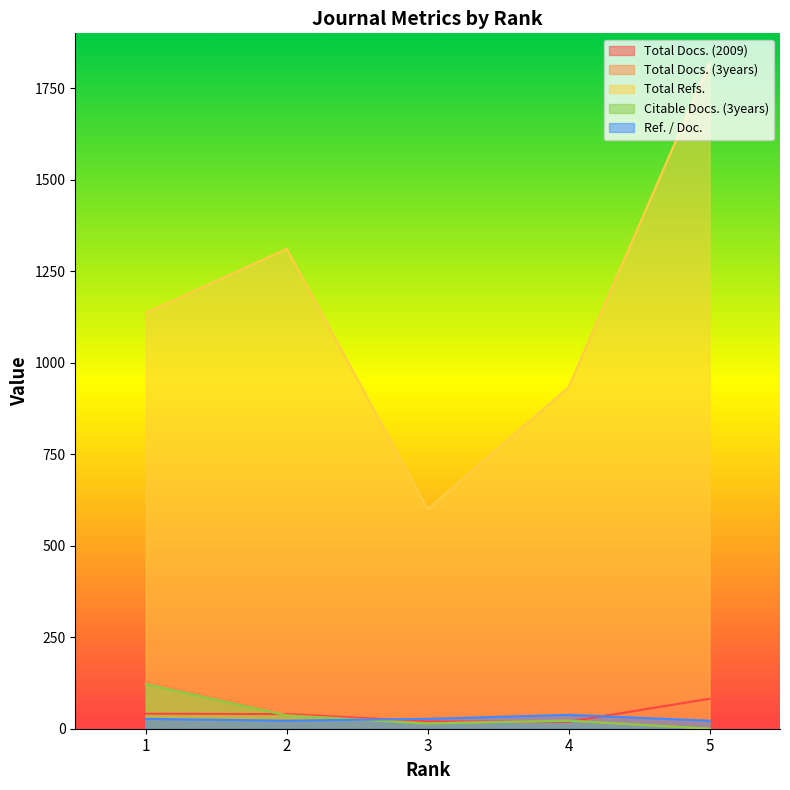

How many interior local valleys does the Citable Docs. (3years) series have?

1